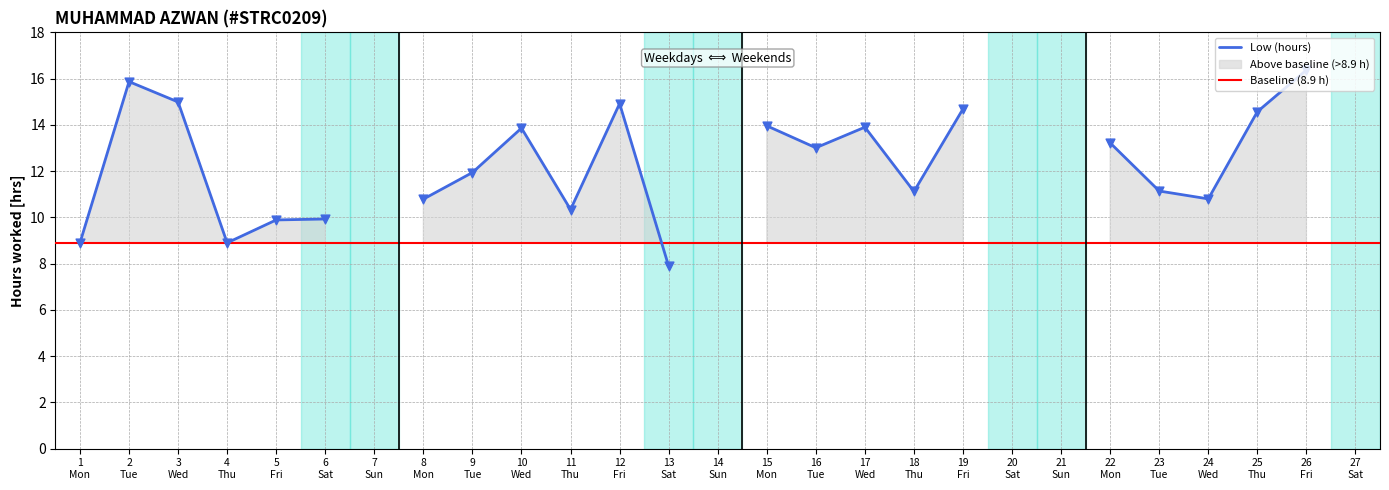

What is the change in value from 1 to 18?

+2.2